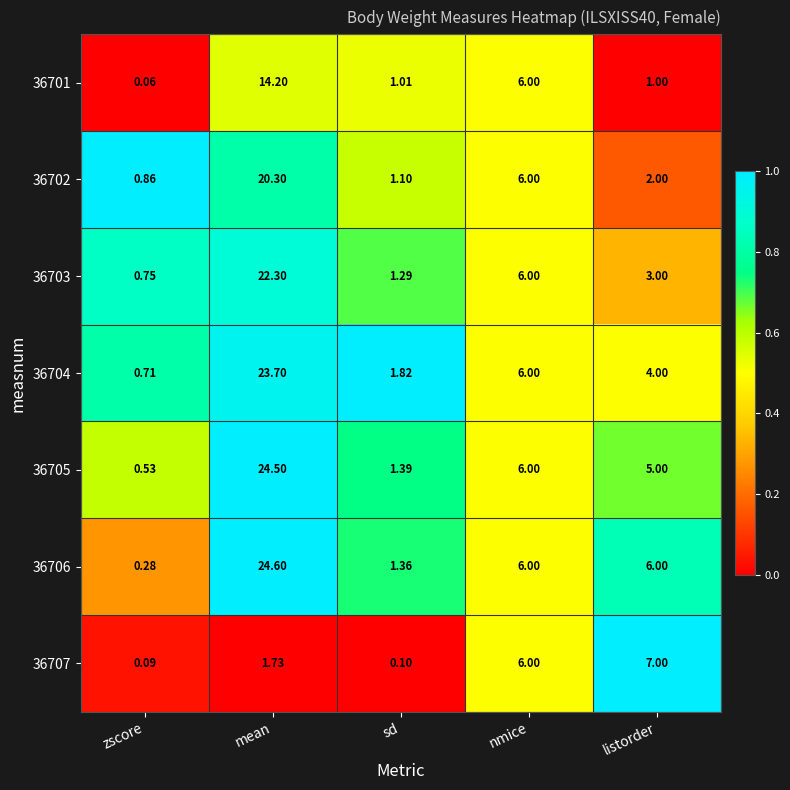

At which label does 36706 first exceed 6?

mean